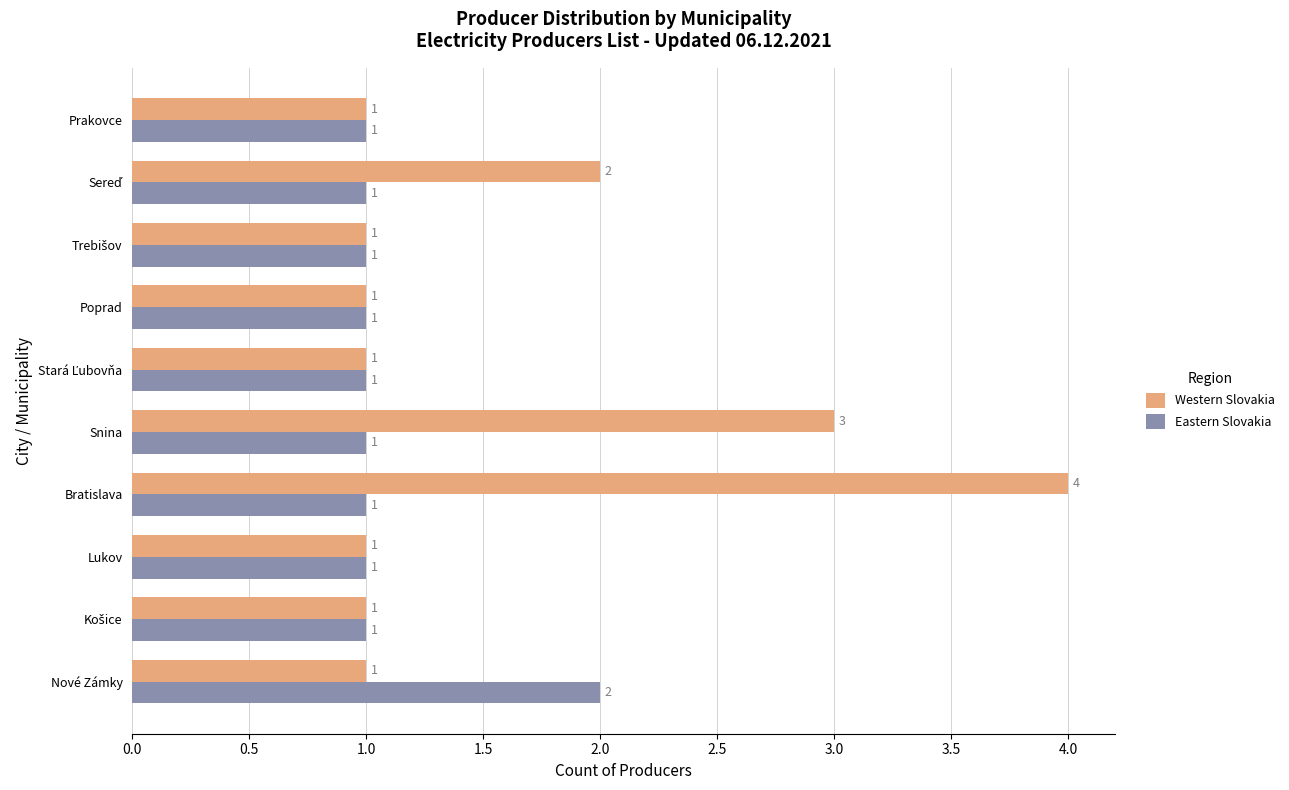

How many Eastern Slovakia values are between 1 and 2?

10